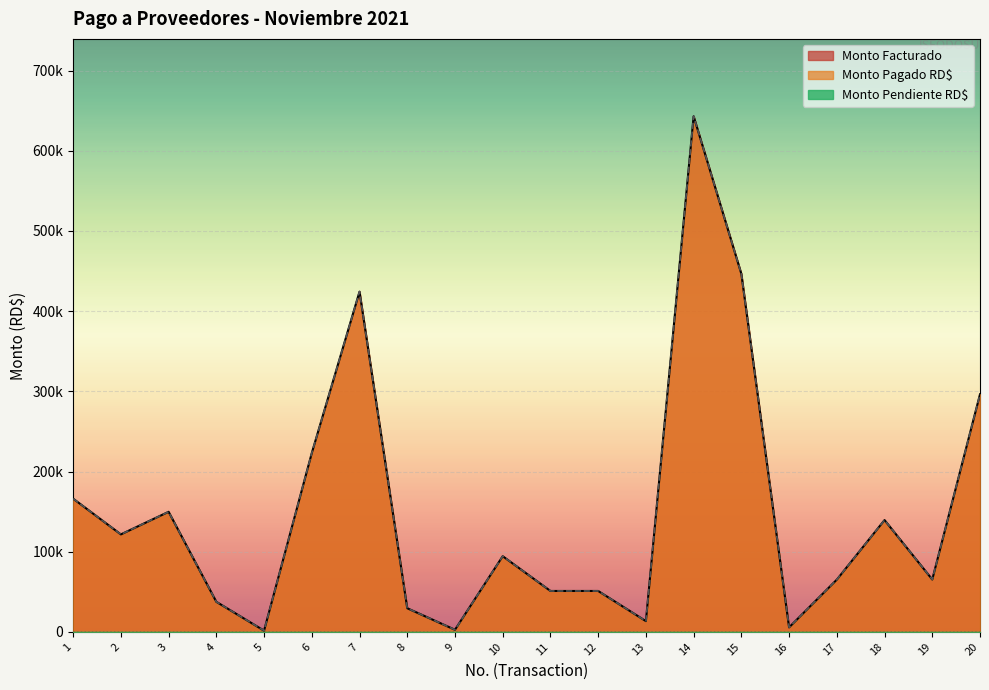

What is the difference between the Monto Pagado values at 15 and 18?

307053.0